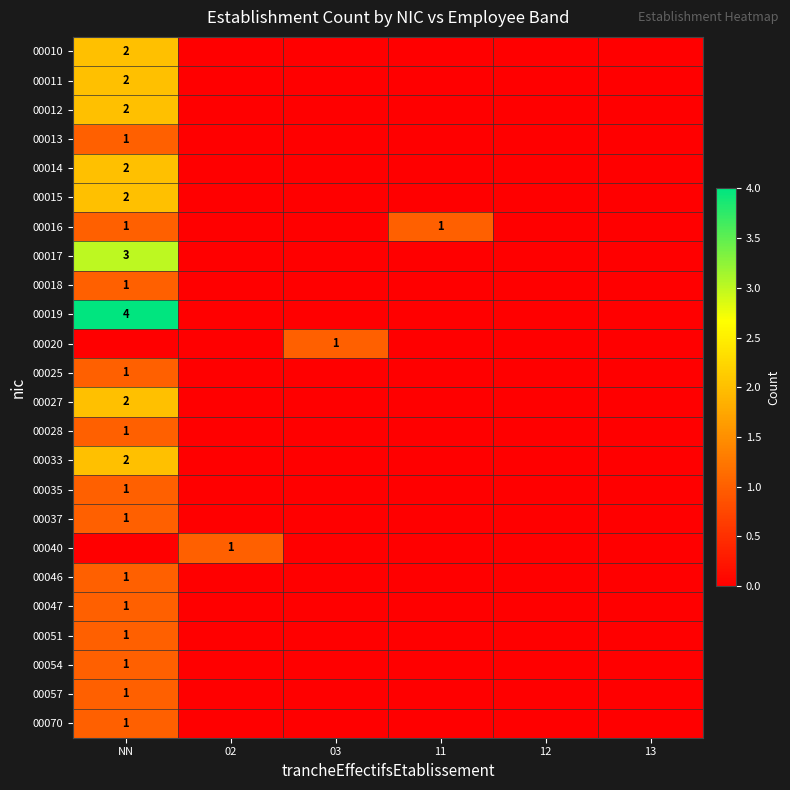

The value of 00046 at NN is 1. True or false?

True